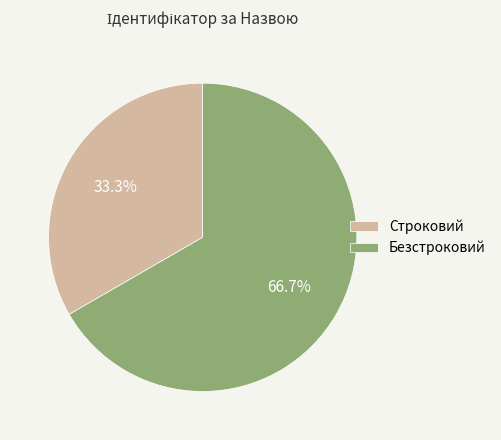

Do Безстроковий and Строковий together represent more than half of the pie?

Yes